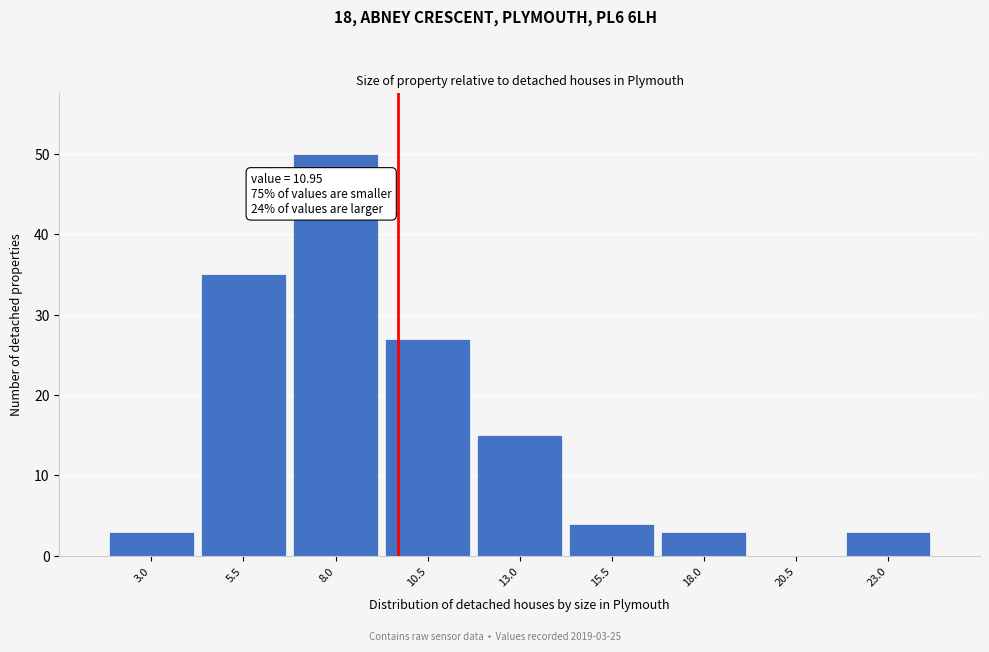

Reading right to left, list all the values displayed in this chart.

23.0=3	20.5=0	18.0=3	15.5=4	13.0=15	10.5=27	8.0=50	5.5=35	3.0=3